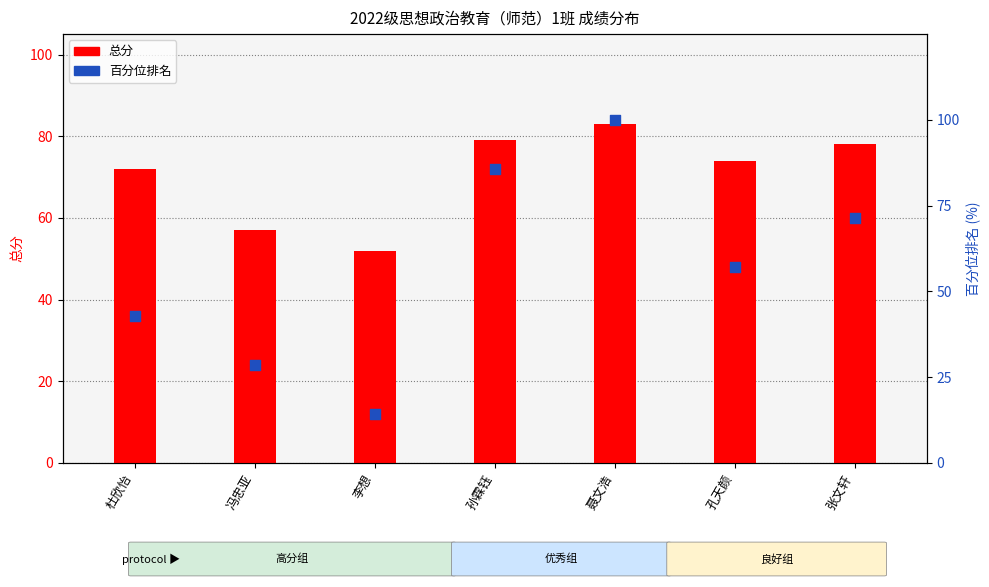

Which series has the largest Y range (max minus min)?

百分位排名